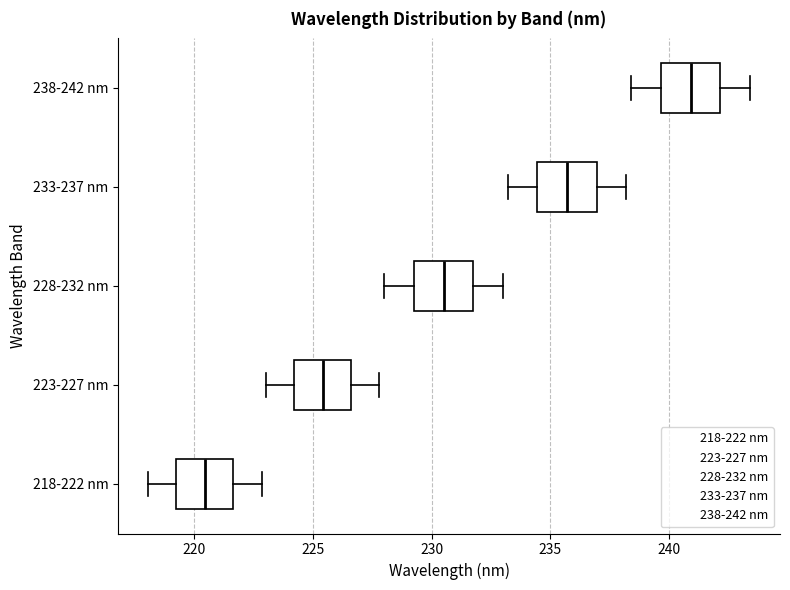

Reading bottom to top, read every box against the x-axis: the position of its median line, the range the box covers, and the ends of its whiskers. The values are not printed on the chart, so give them approximately, as read against the axis.

218-222 nm: median 220.5, box 219.5 to 221.5, whiskers 218.0 to 223.0
223-227 nm: median 225.5, box 224.0 to 226.5, whiskers 223.0 to 228.0
228-232 nm: median 230.5, box 229.5 to 232.0, whiskers 228.0 to 233.0
233-237 nm: median 235.5, box 234.5 to 237.0, whiskers 233.0 to 238.0
238-242 nm: median 241.0, box 239.5 to 242.0, whiskers 238.5 to 243.5